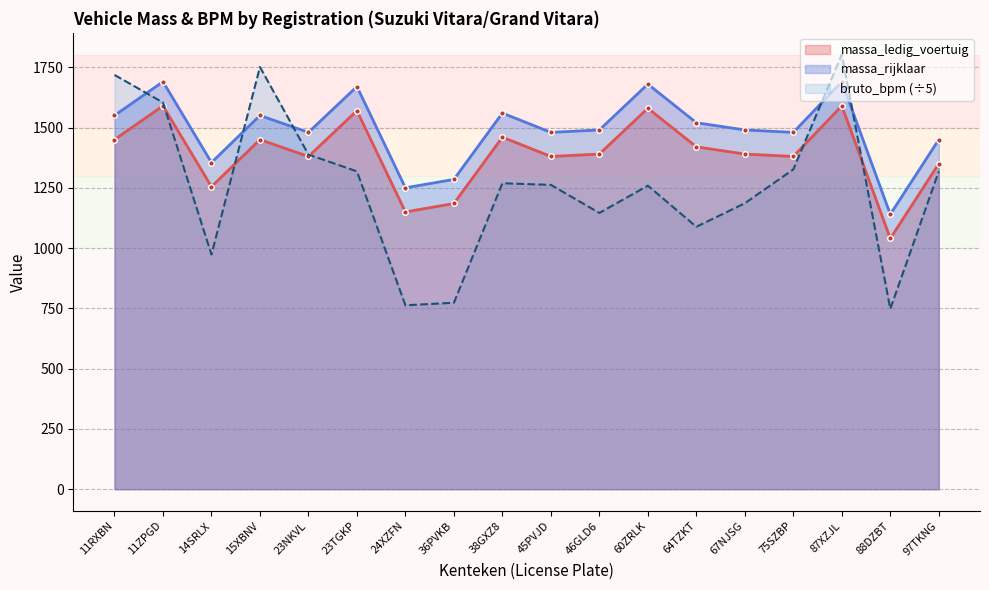

What are all the series names shown in the legend?

massa_ledig_voertuig, massa_rijklaar, bruto_bpm (÷5)